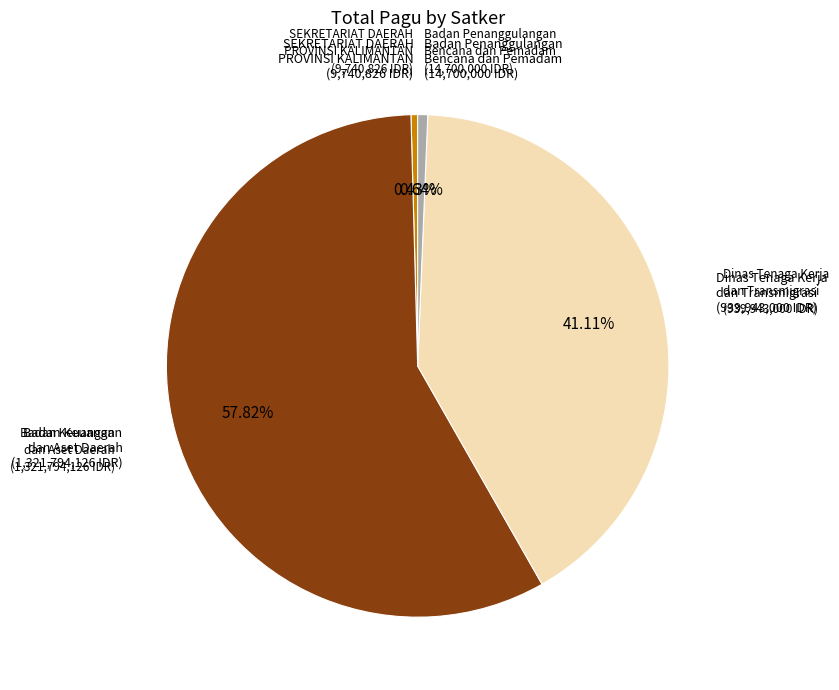

Is there any slice that represents more than half of the pie?

Yes